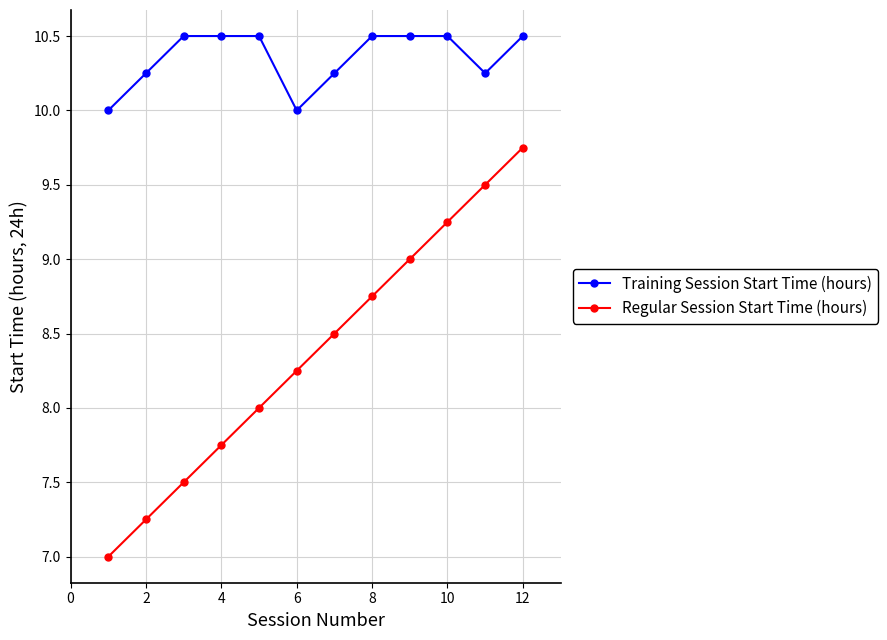

True or false: Regular Session Start Time (hours) and Training Session Start Time (hours) intersect in this chart.

False